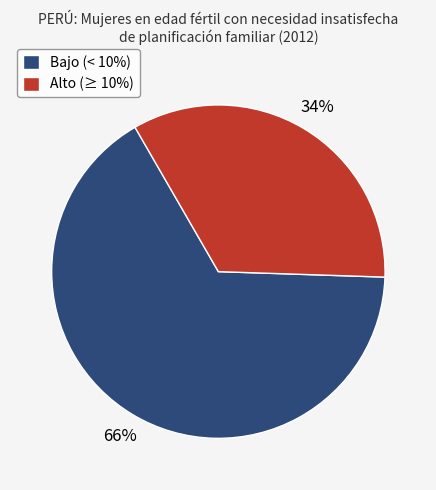

Rank the categories by value from lowest to highest.

Alto (≥ 10%), Bajo (< 10%)